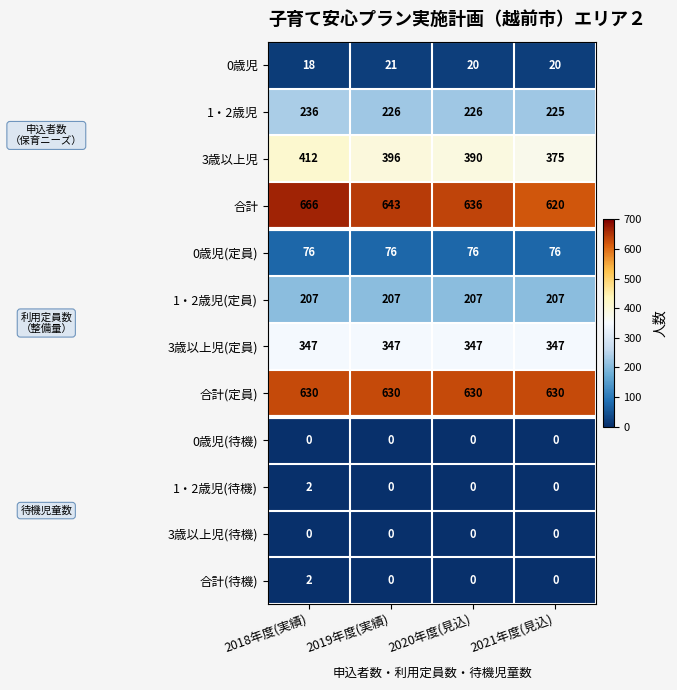

What is the approximate value of 0歳児(定員) at 2018年度(実績)?

76